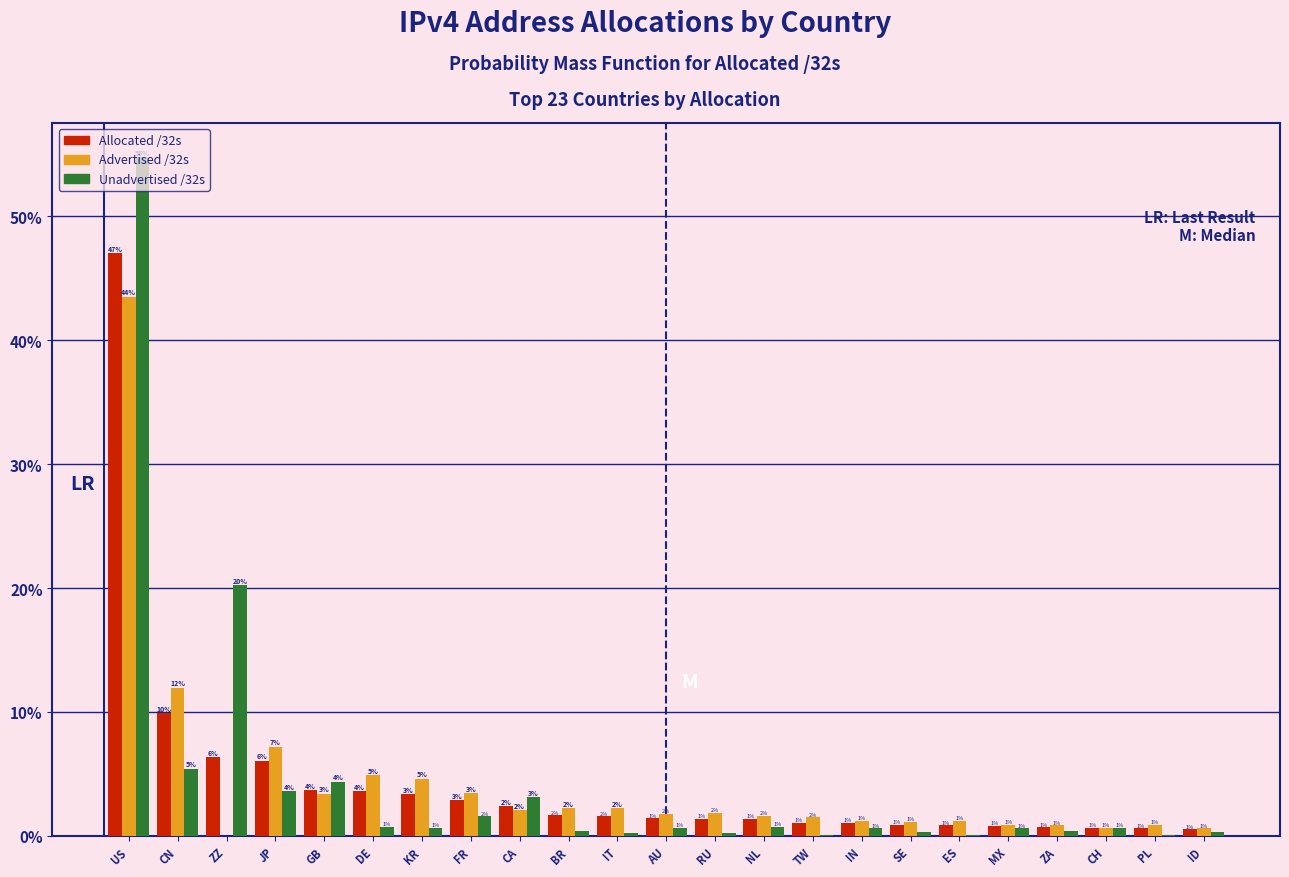

True or false: Allocated /32s has a value of 1.0 at IN.

True